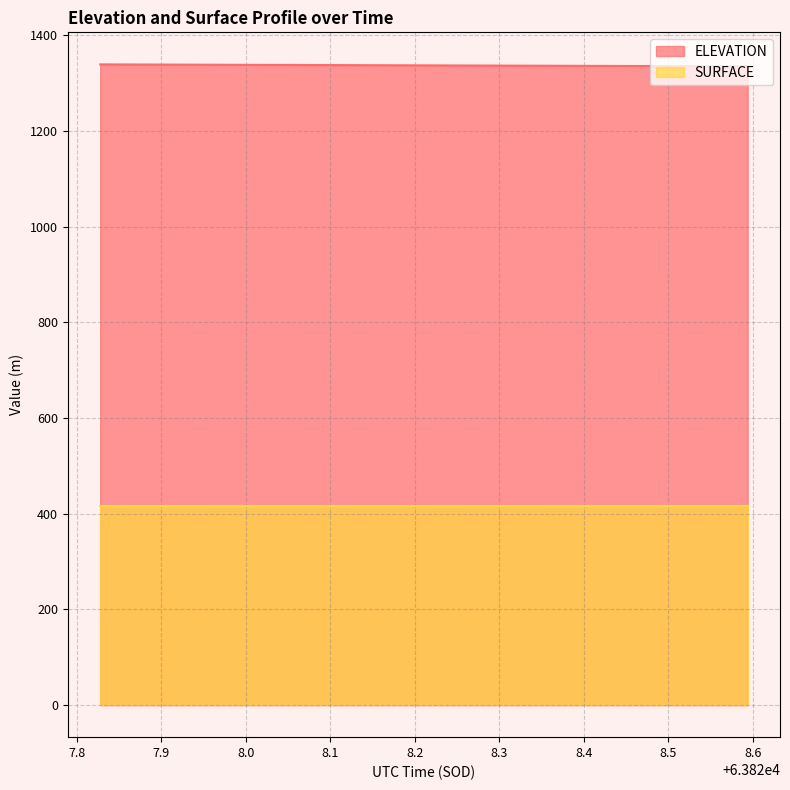

What is the sum of all values?

26736.6